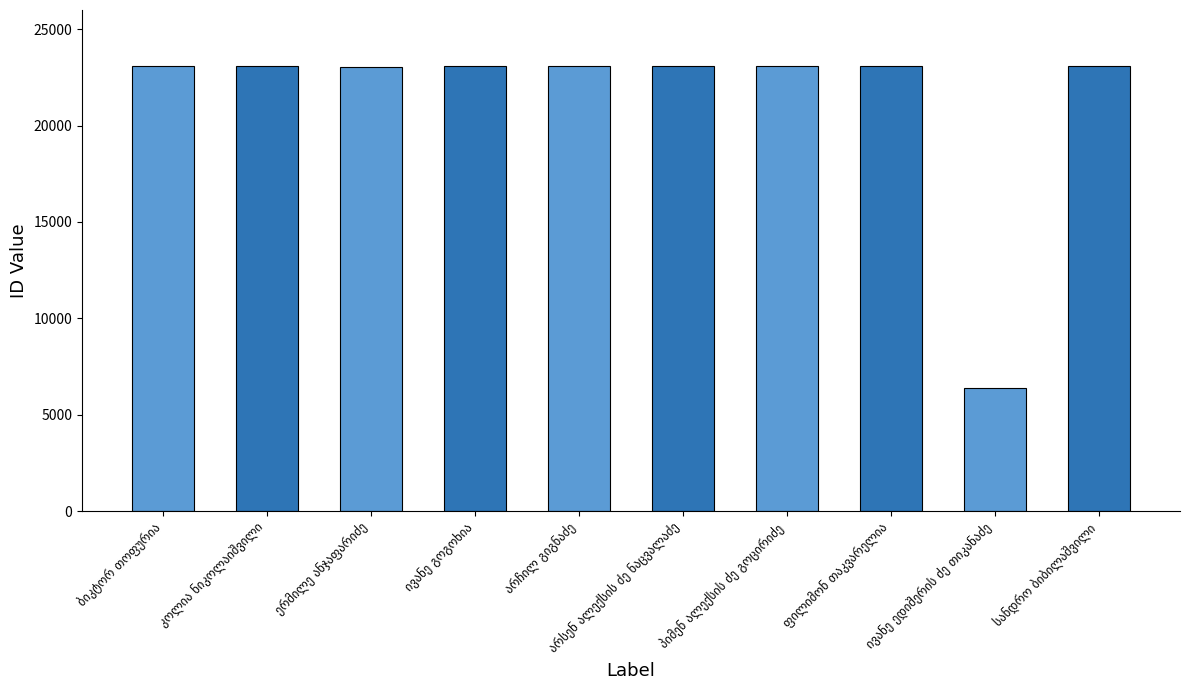

What is the minimum value shown in the chart?

6381